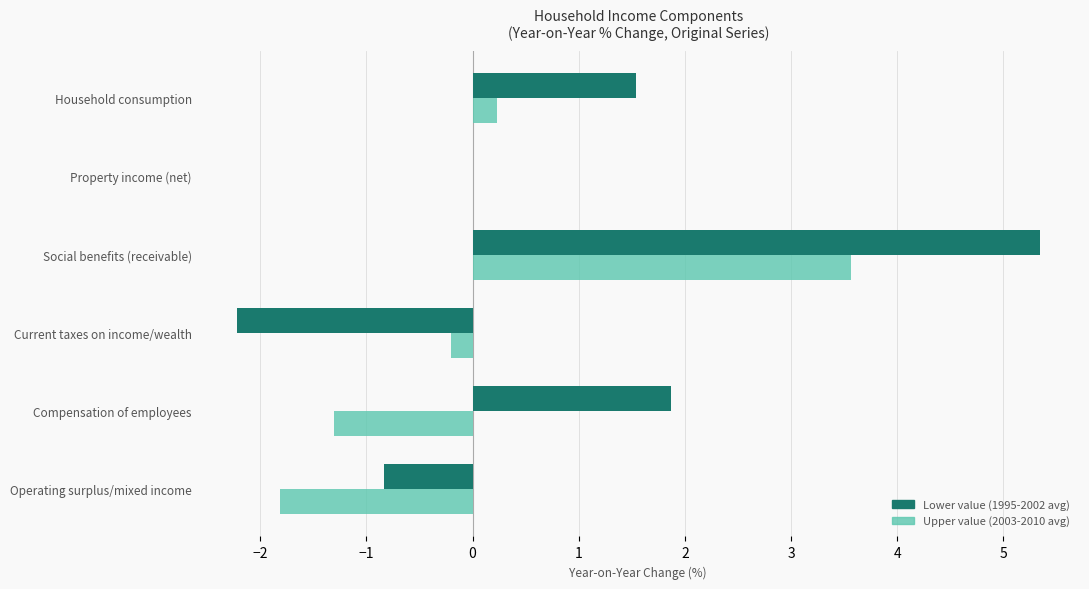

Where is Lower value (1995-2002 avg) nearest to the value 1?

Household consumption